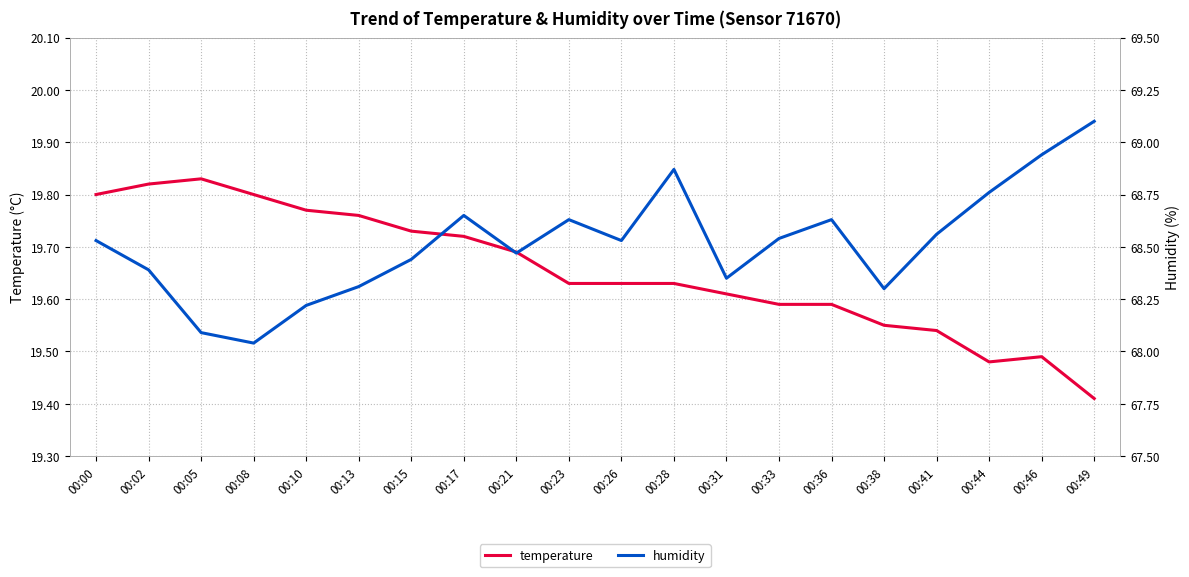

True or false: humidity has a value of 68.1 at 00:05.

True